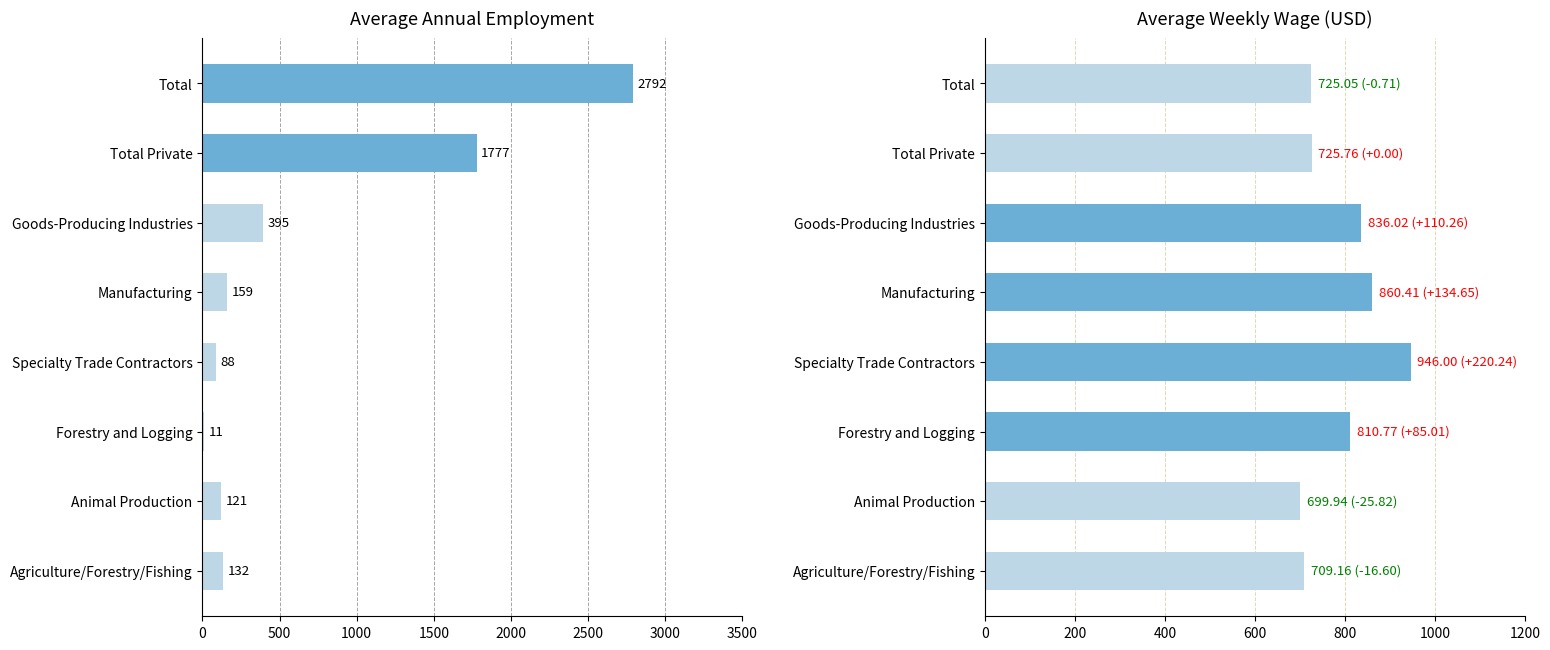

Is it true that Average Weekly Wage equals 1230.0 at Total?

False